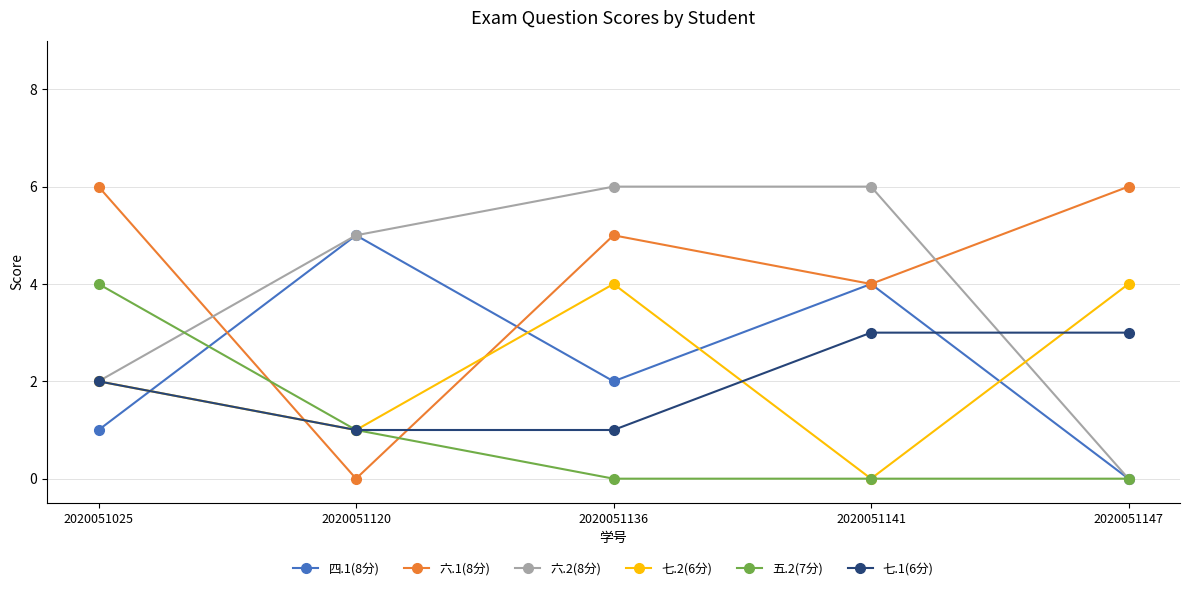

Reading left to right, list all the values displayed in this chart.

四.1(8分): 1	5	2	4	0
六.1(8分): 6	0	5	4	6
六.2(8分): 2	5	6	6	0
七.2(6分): 2	1	4	0	4
五.2(7分): 4	1	0	0	0
七.1(6分): 2	1	1	3	3